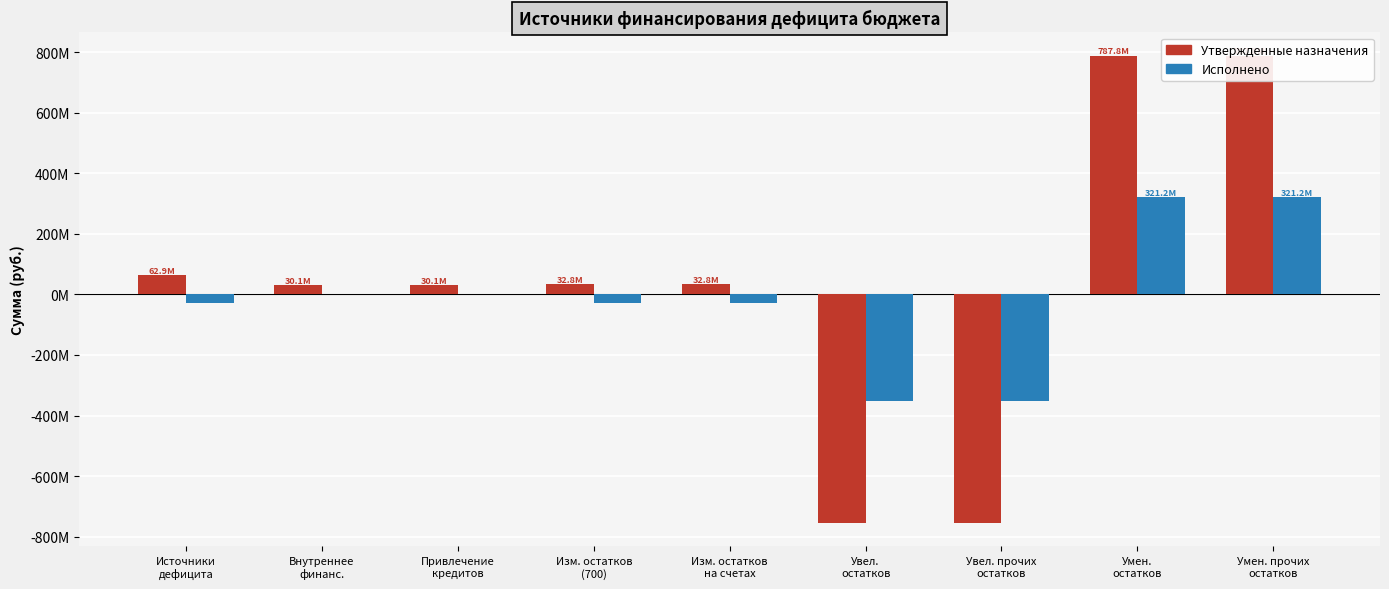

Reading left to right, what are all the values shown in this chart?

Утвержденные назначения: Источники
дефицита=62891633.9	Внутреннее
финанс.=30102037.7	Привлечение
кредитов=30102037.7	Изм. остатков
(700)=32789596.1	Изм. остатков
на счетах=32789596.1	Увел.
остатков=-755029953.0	Увел. прочих
остатков=-755029953.0	Умен.
остатков=787819549.2	Умен. прочих
остатков=787819549.2
Исполнено: Источники
дефицита=-29950921.3	Внутреннее
финанс.=0.0	Привлечение
кредитов=0.0	Изм. остатков
(700)=-29950921.3	Изм. остатков
на счетах=-29950921.3	Увел.
остатков=-351101512.0	Увел. прочих
остатков=-351101512.0	Умен.
остатков=321150590.7	Умен. прочих
остатков=321150590.7